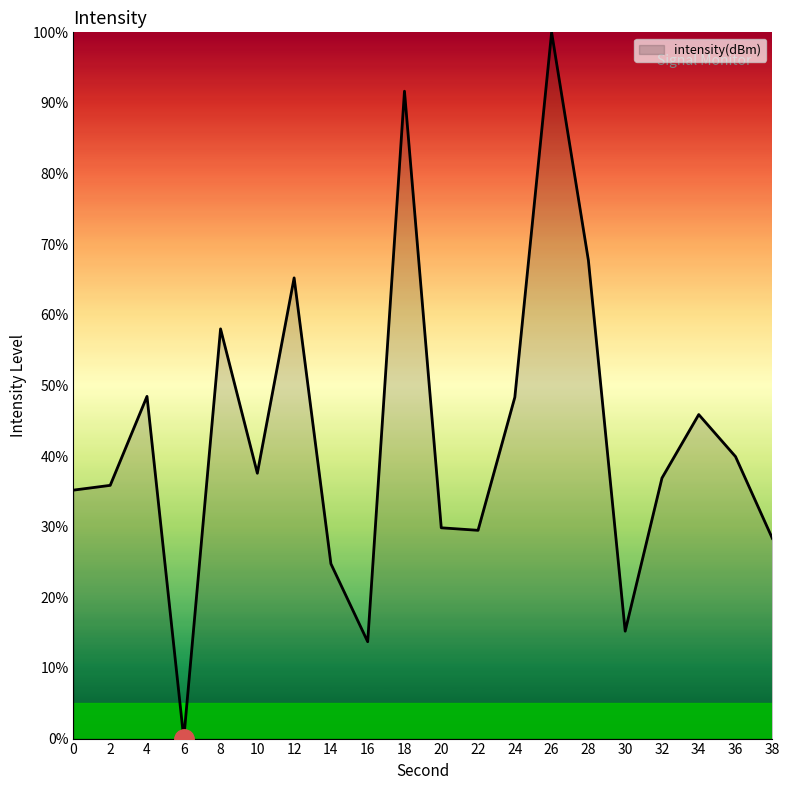

Where does the data first go above 37?

4